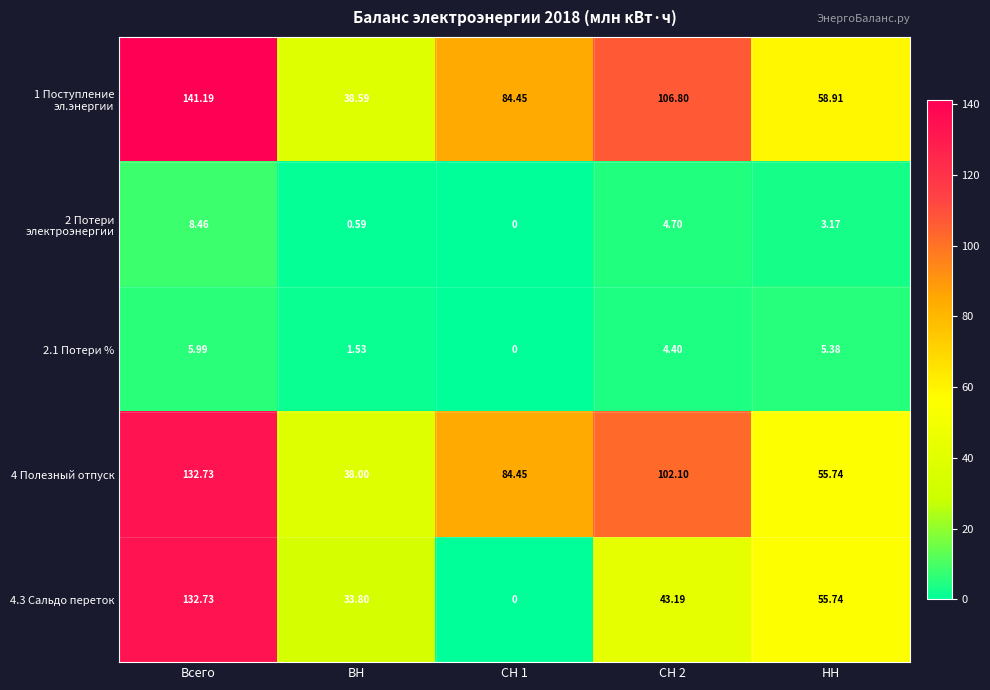

At which label does 4.3 Сальдо переток first exceed 43?

Всего